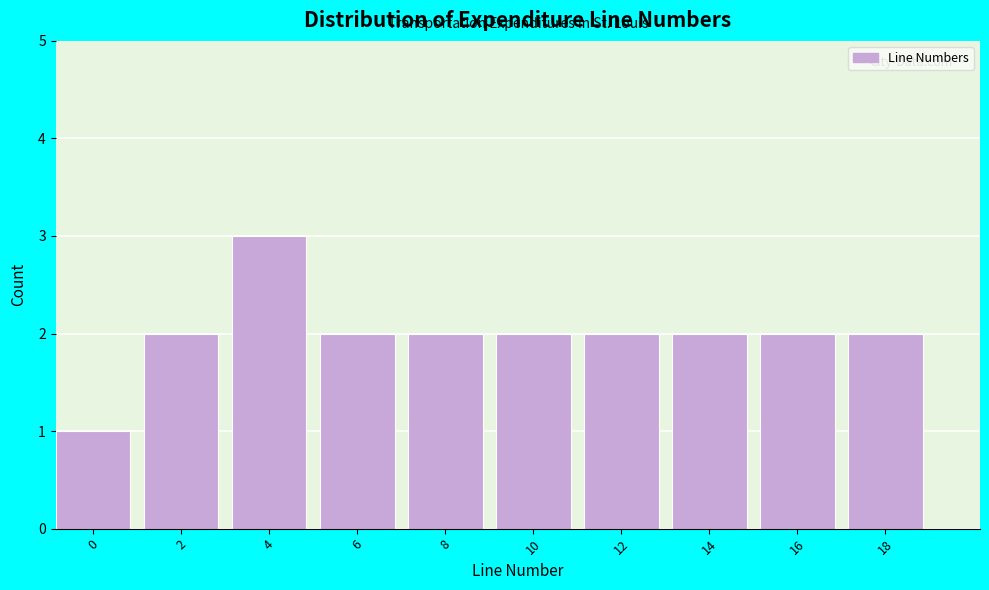

Reading right to left, extract all data points from this chart.

18=2	16=2	14=2	12=2	10=2	8=2	6=2	4=3	2=2	0=1